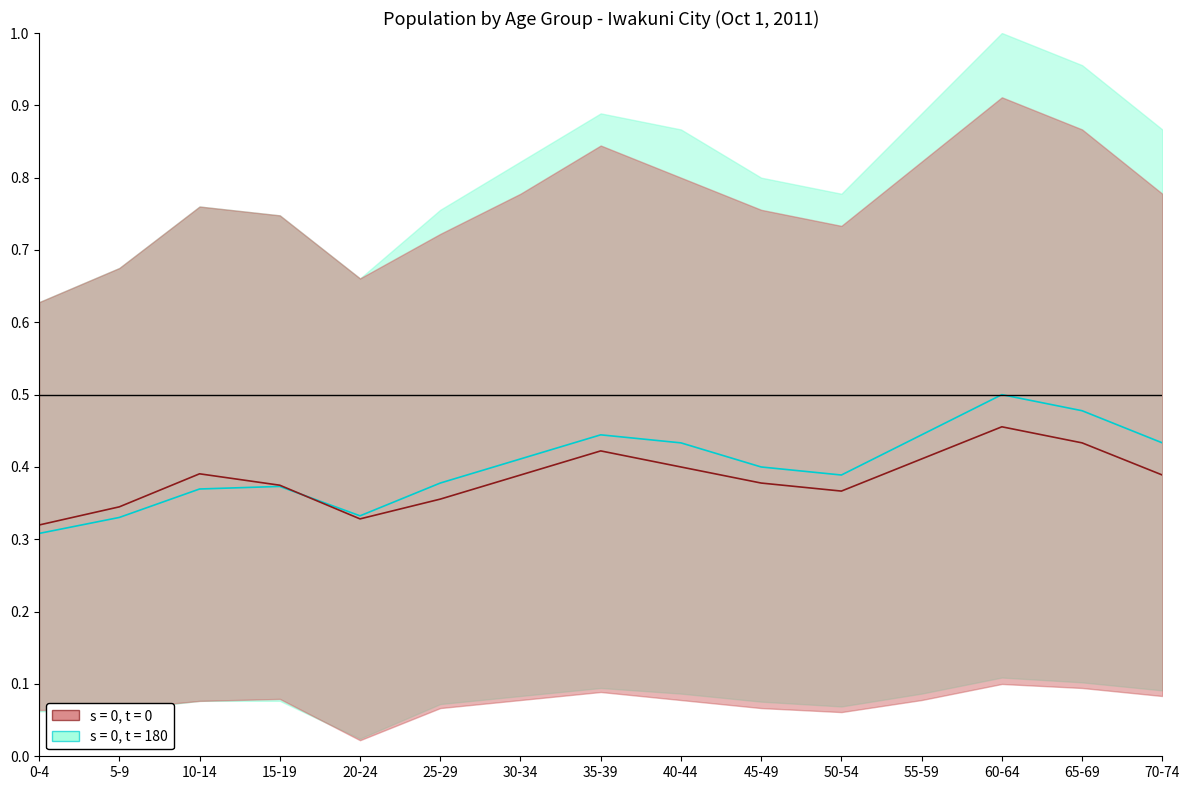

Which has a higher value, 65-69 or 5-9?

65-69